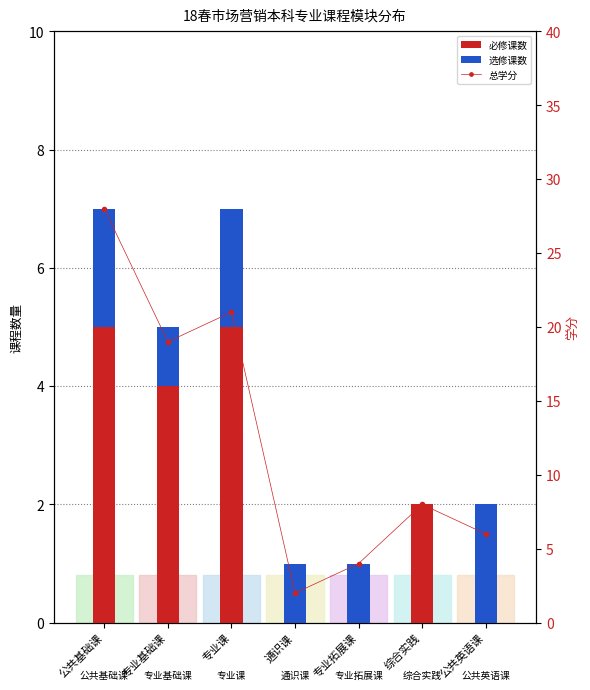

How many bars are there in total?

21